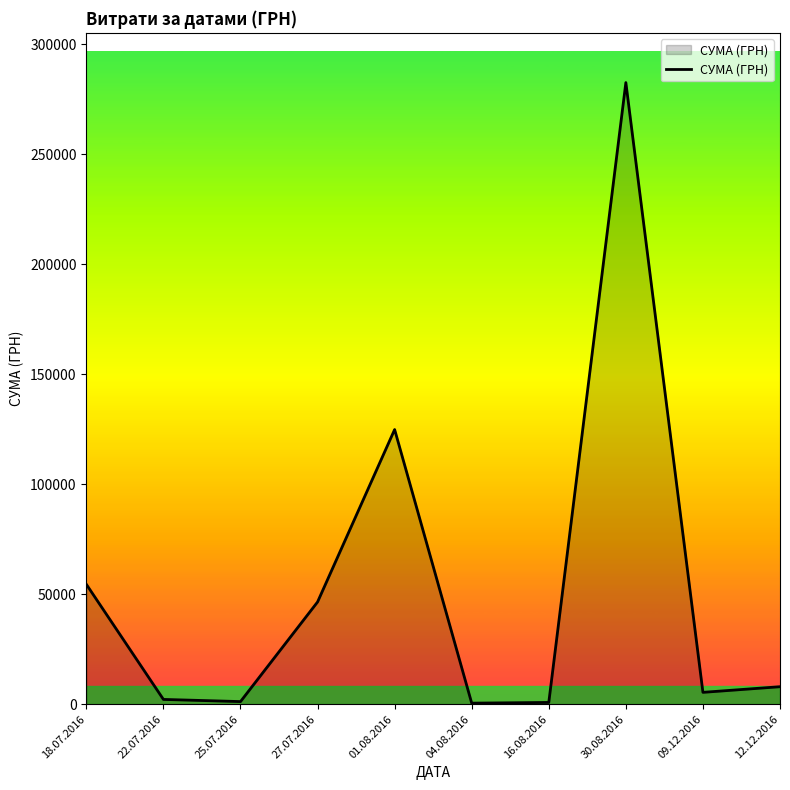

What is the average value?

52633.0